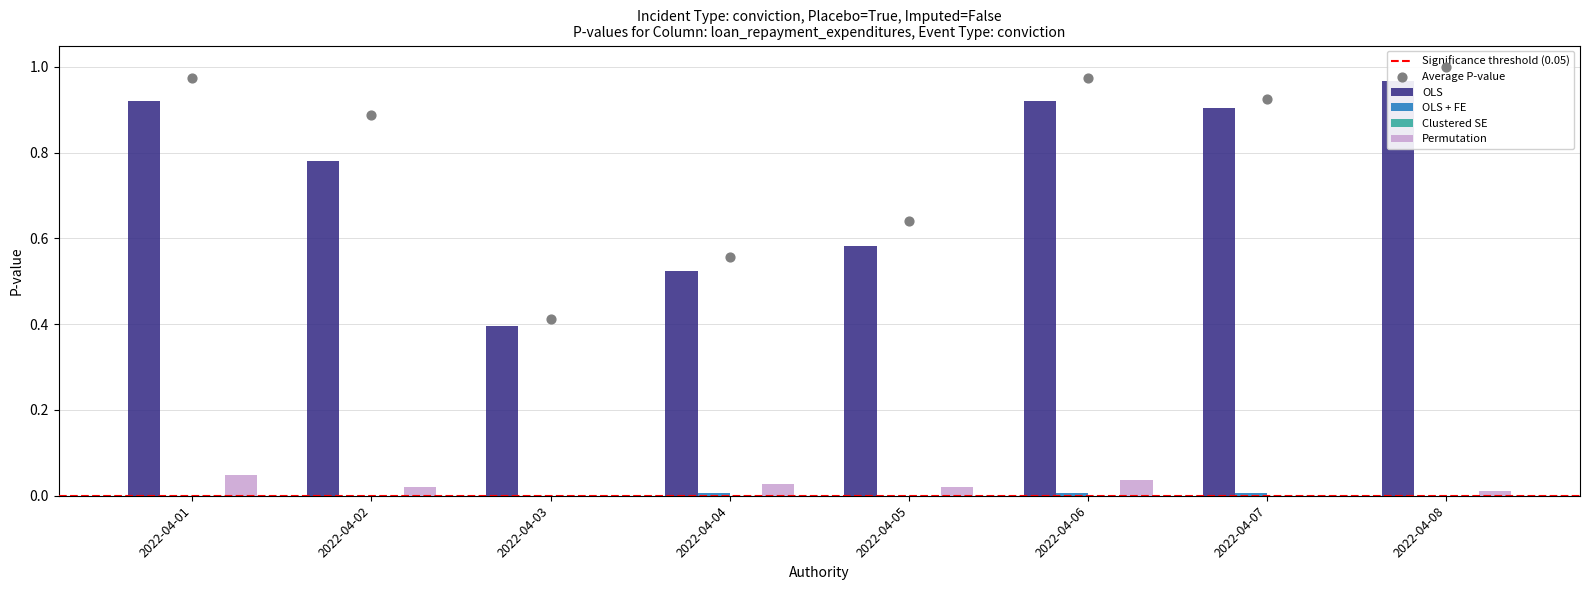

Which series has the largest Y range (max minus min)?

Contador TOTAL